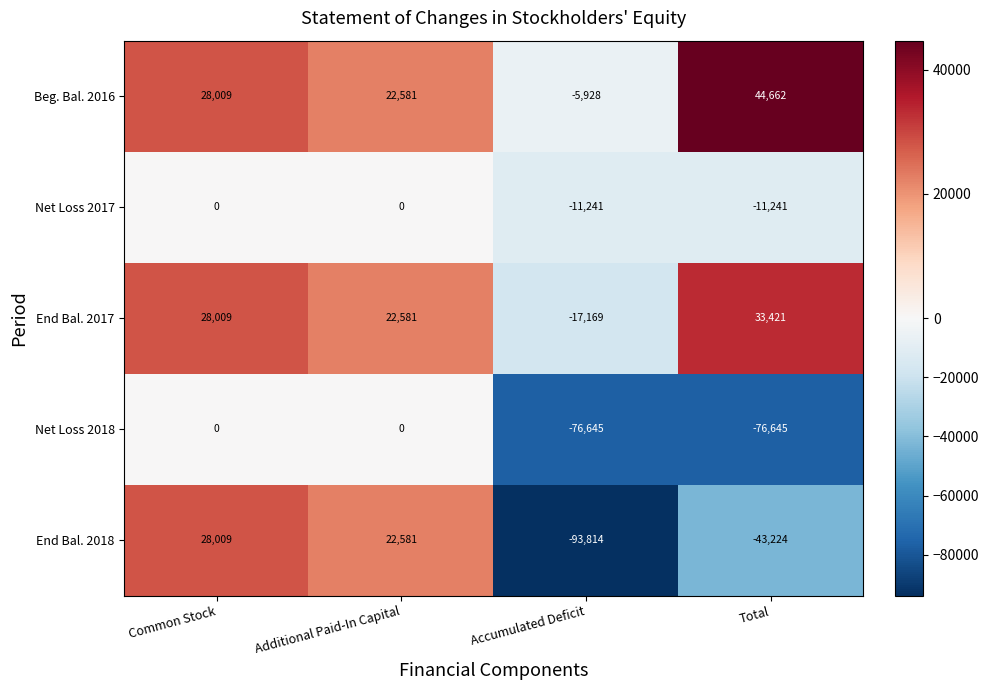

What is the spread (max minus min) of values at Accumulated Deficit?

87886